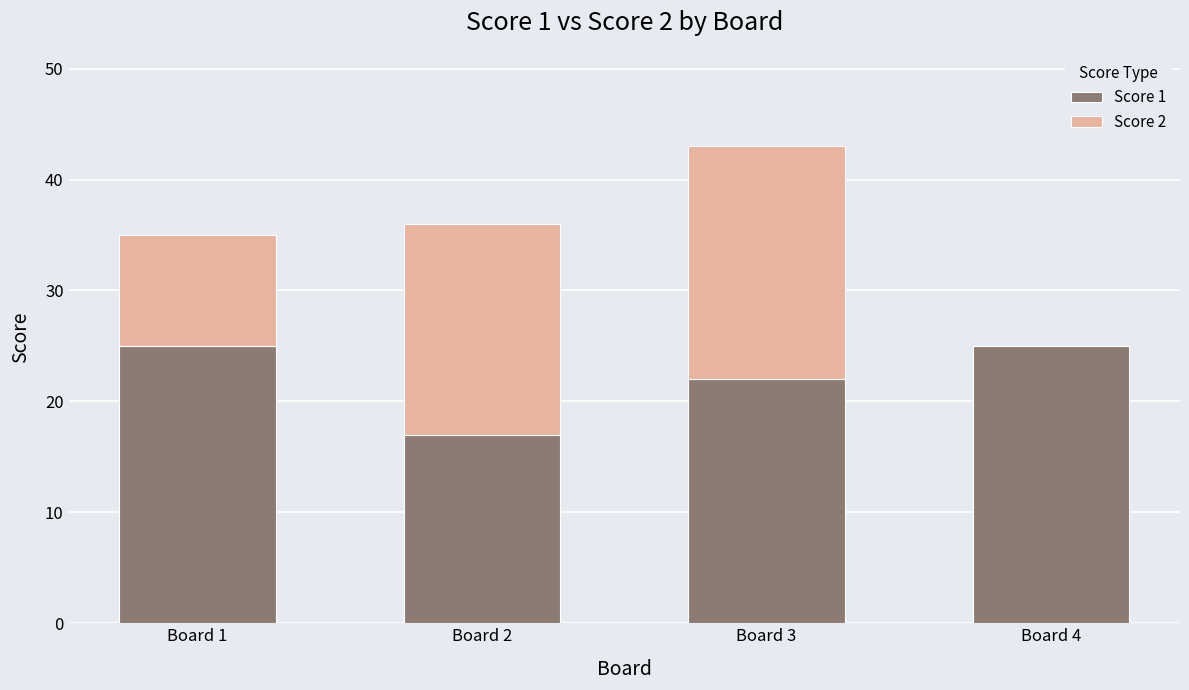

What is the total value across all series at Board 2?

36